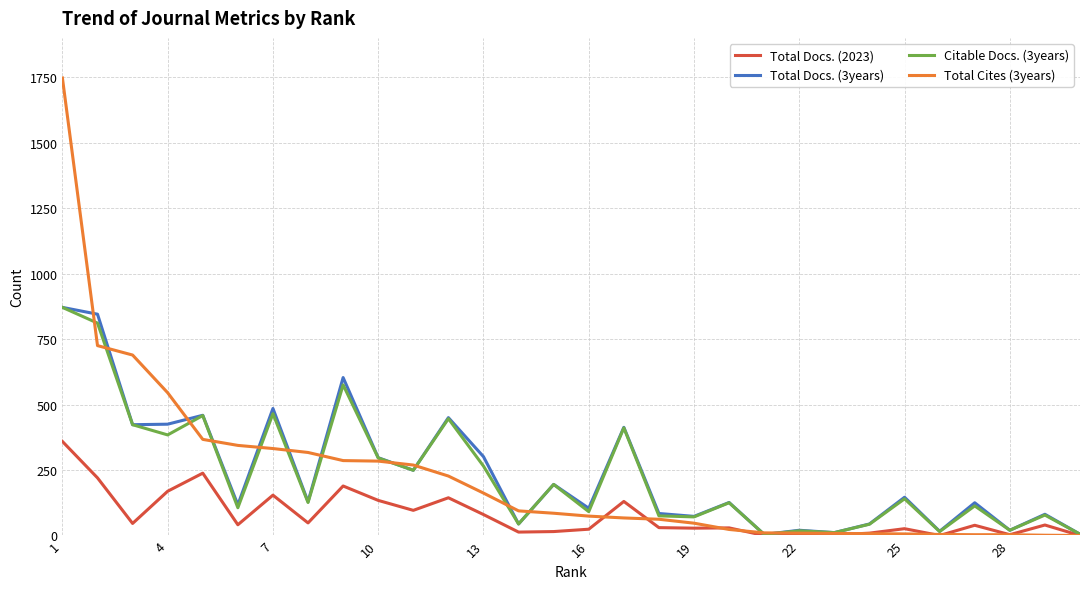

What is the greatest value displayed?

1747